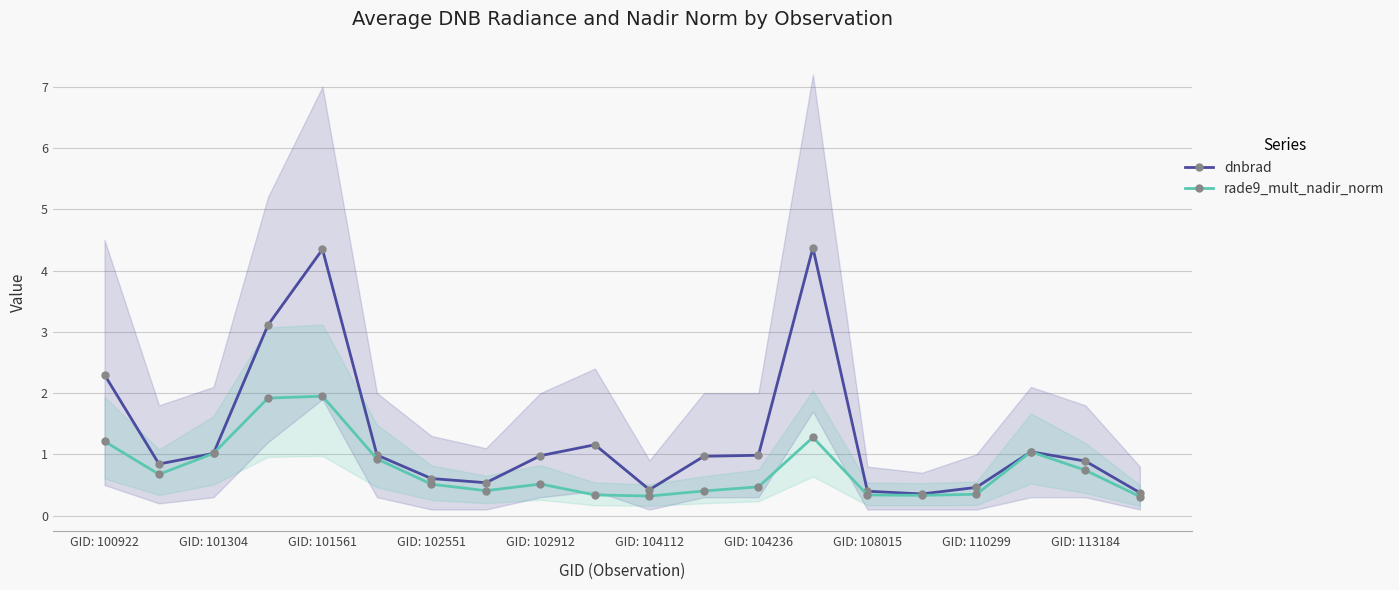

True or false: dnbrad has a value of 0.9 at GID: 113184.

True